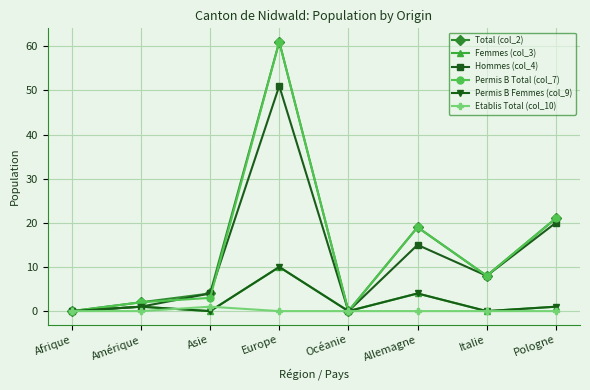

Reading left to right, extract all data points from this chart.

Total (col_2): 0	2	4	61	0	19	8	21
Femmes (col_3): 0	1	0	10	0	4	0	1
Hommes (col_4): 0	1	4	51	0	15	8	20
Permis B Total (col_7): 0	2	3	61	0	19	8	21
Permis B Femmes (col_9): 0	1	0	10	0	4	0	1
Etablis Total (col_10): 0	0	1	0	0	0	0	0